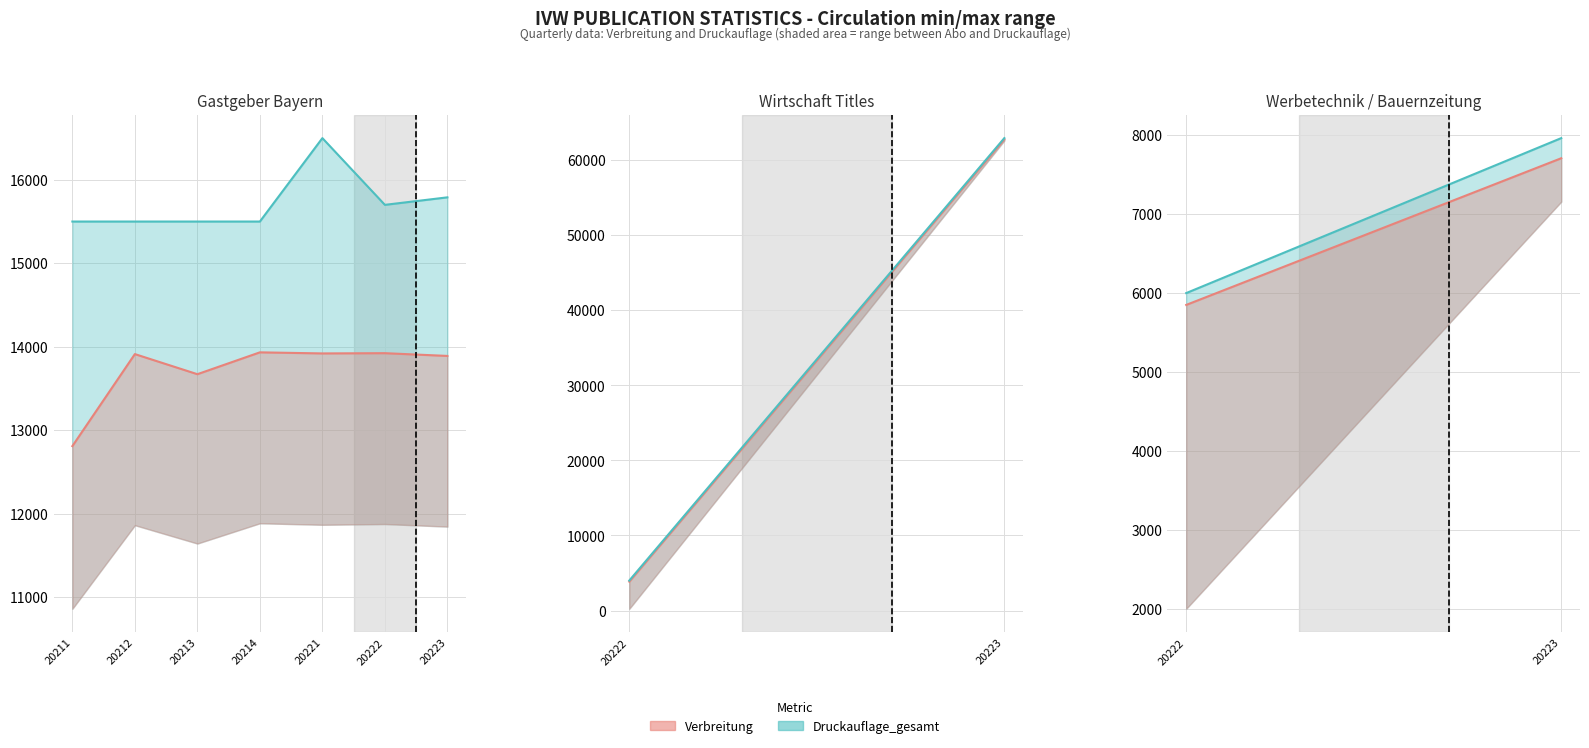

What is the value of the Verbreitung point at the 4th from the left?

13932